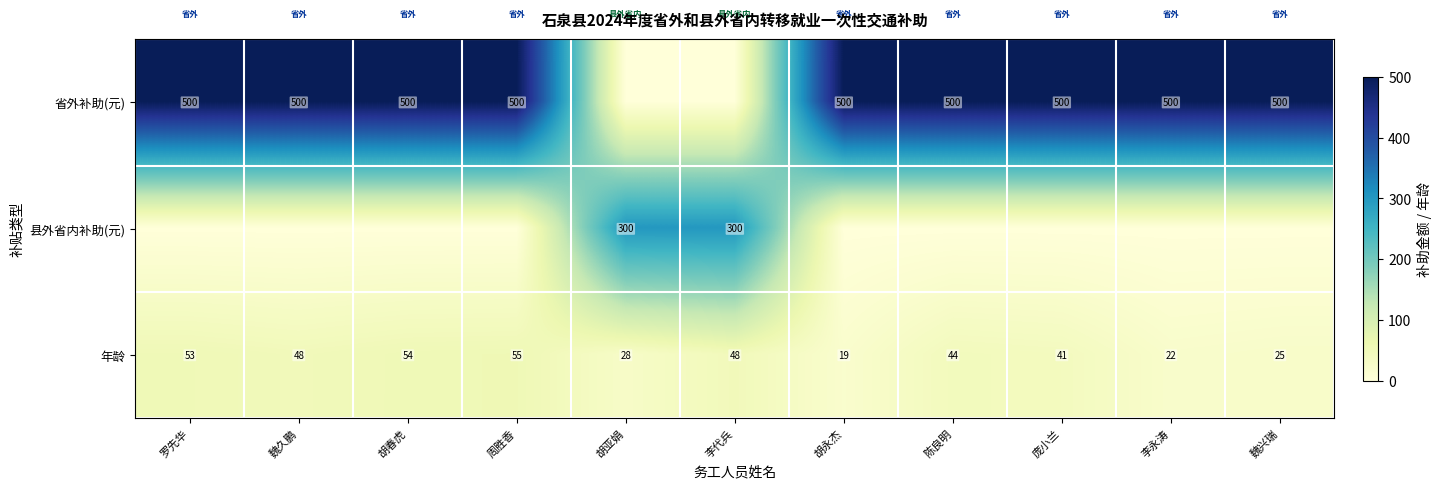

What is the difference between the maximum and minimum values in the 年龄 series?

36